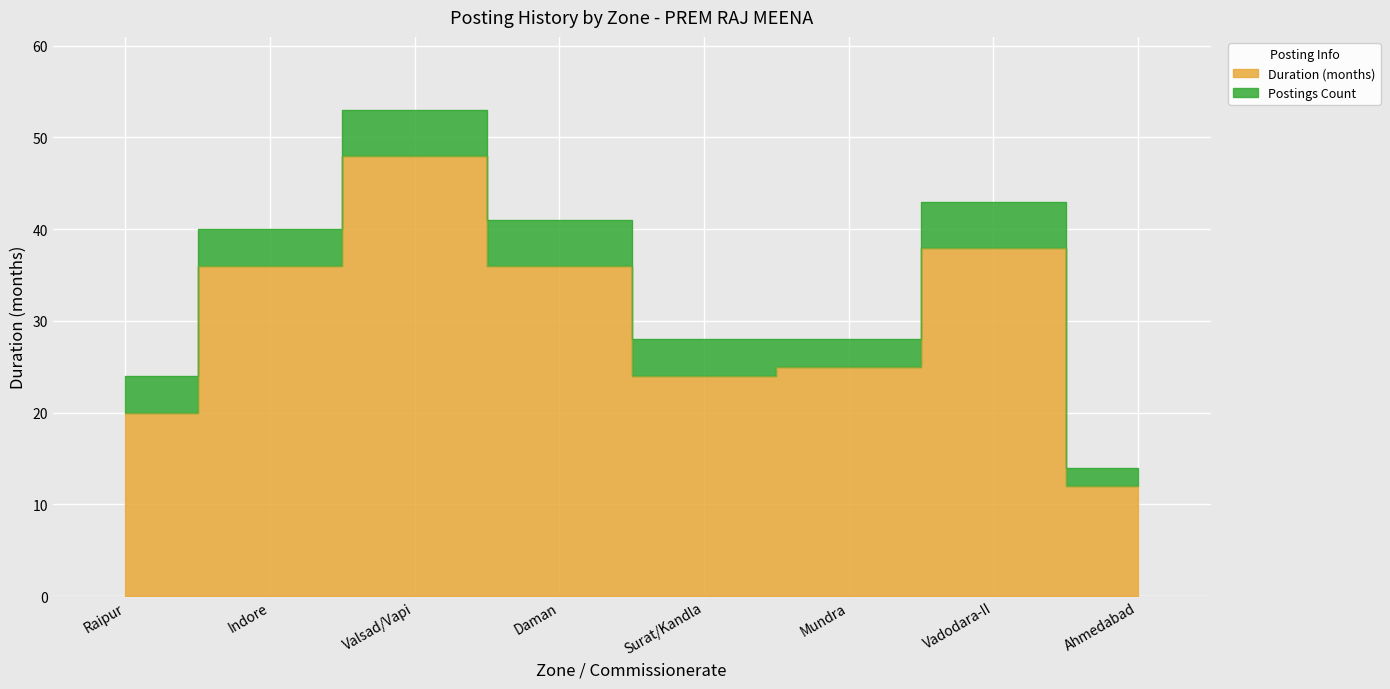

At which label does the data first exceed 36?

Valsad/Vapi